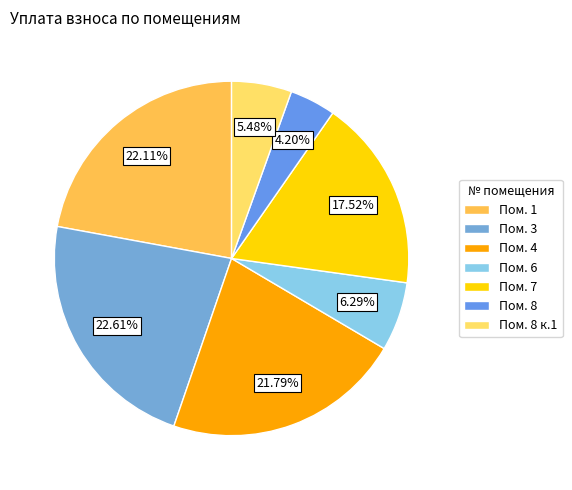

How many slices are in this pie chart?

7